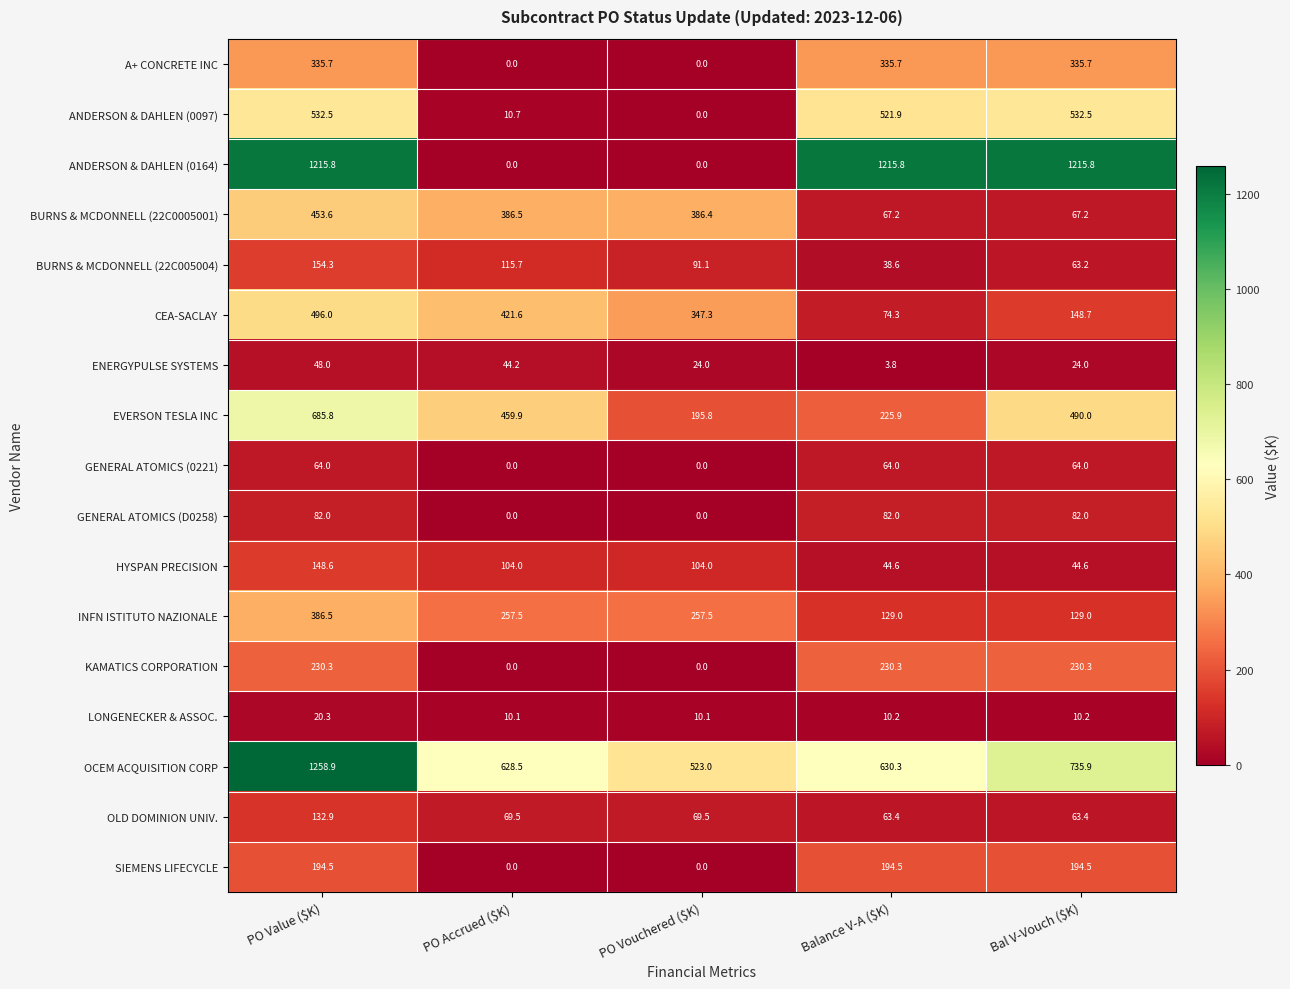

The value of SIEMENS LIFECYCLE at PO Value ($K) is 71.3. True or false?

False